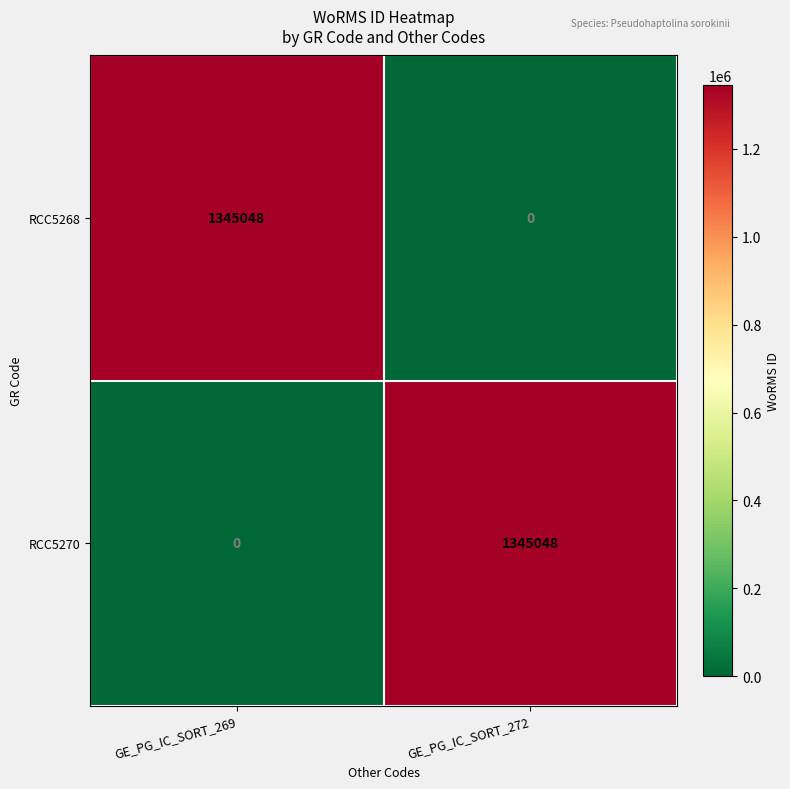

What is the difference between the highest and lowest values at GE_PG_IC_SORT_269?

1345048